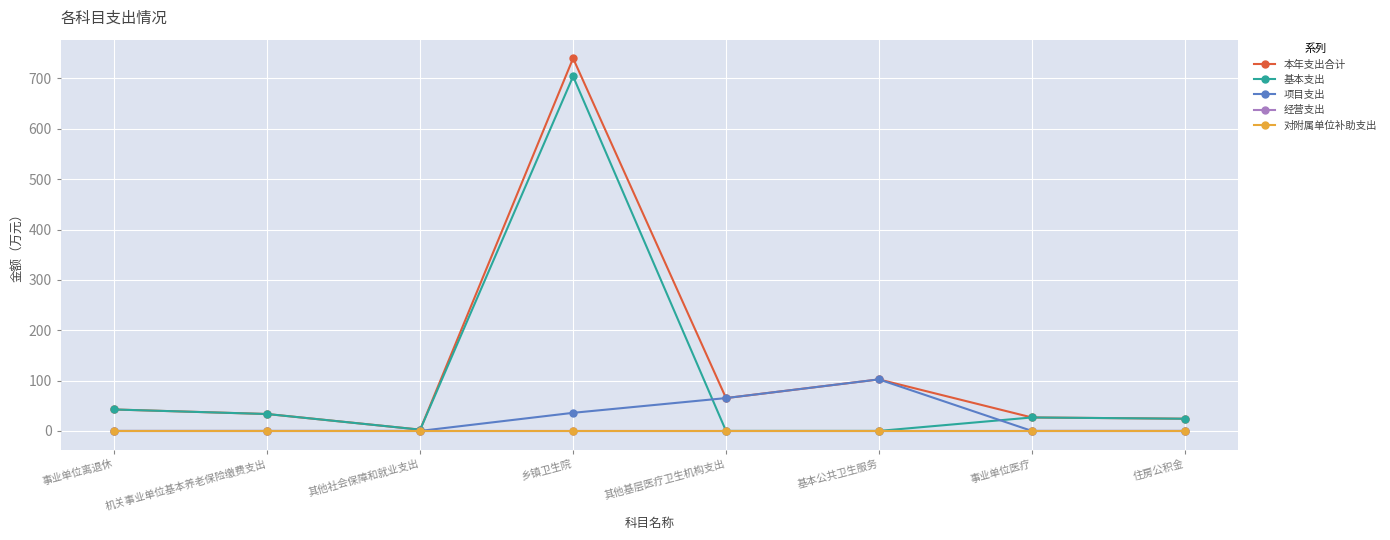

What is the sum of all 项目支出 values?

203.5